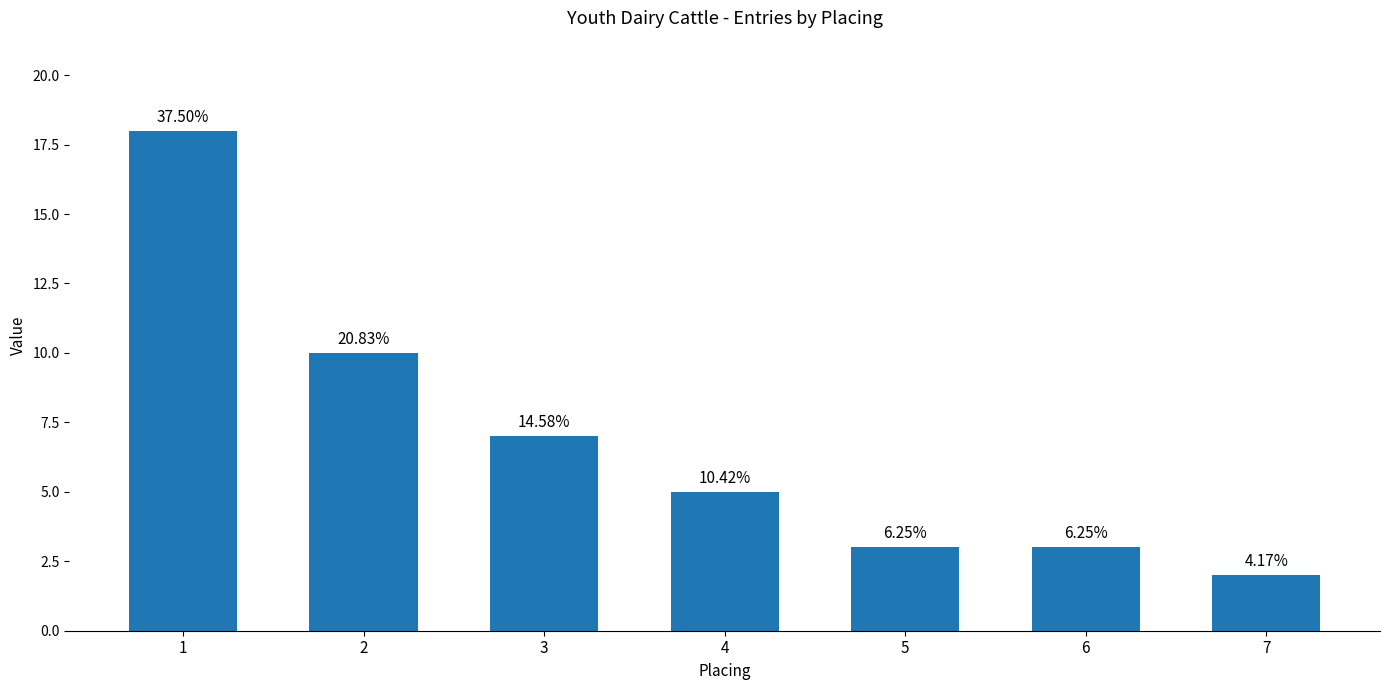

Does the chart contain any negative values?

No